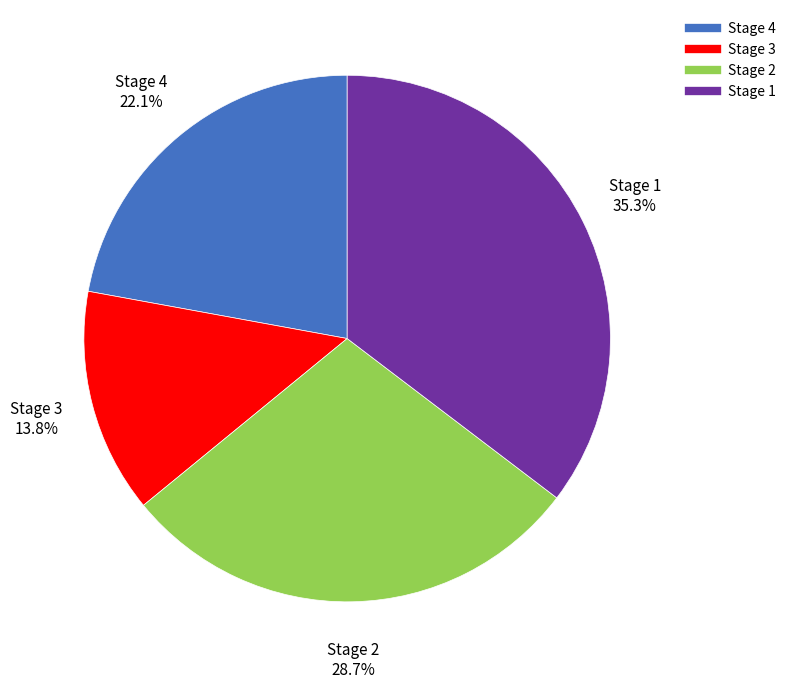

Which category has the biggest portion of the pie?

Stage 1